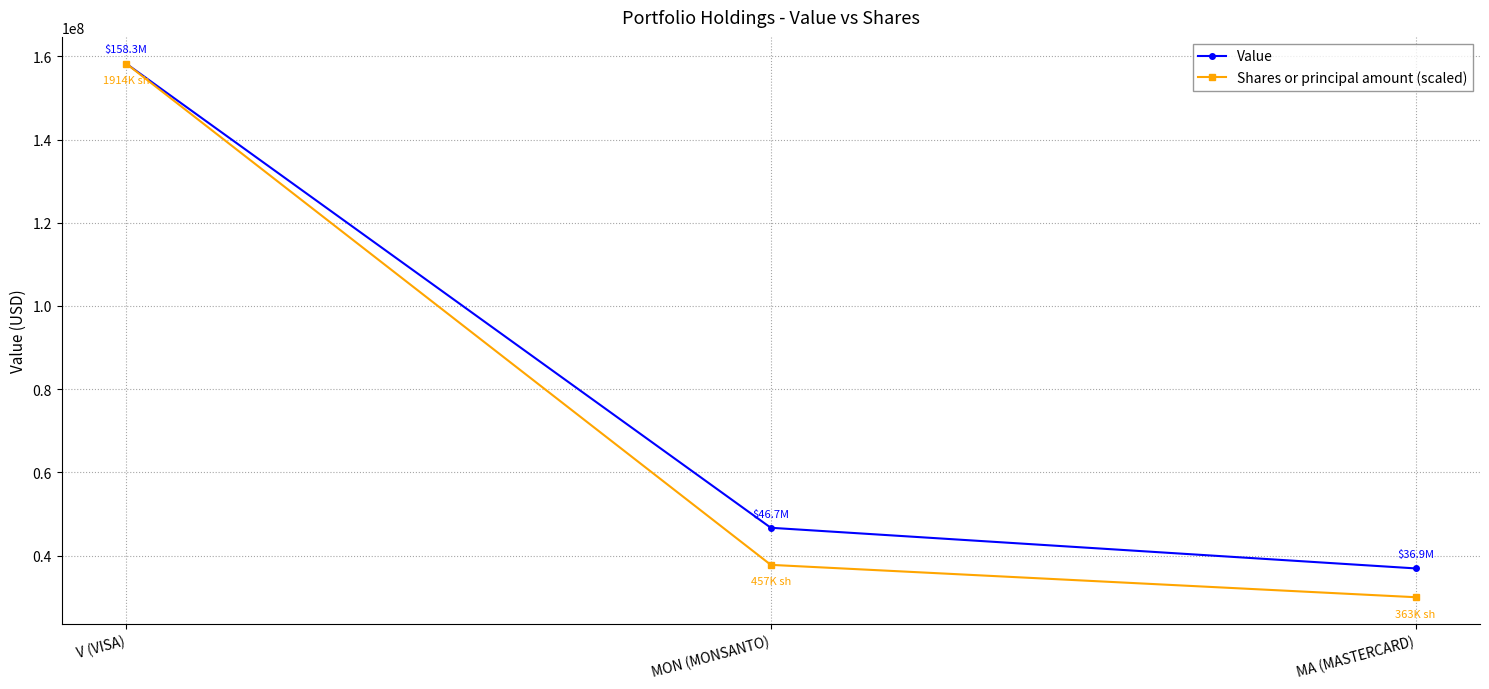

Does the chart display data point markers on the line(s)?

Yes